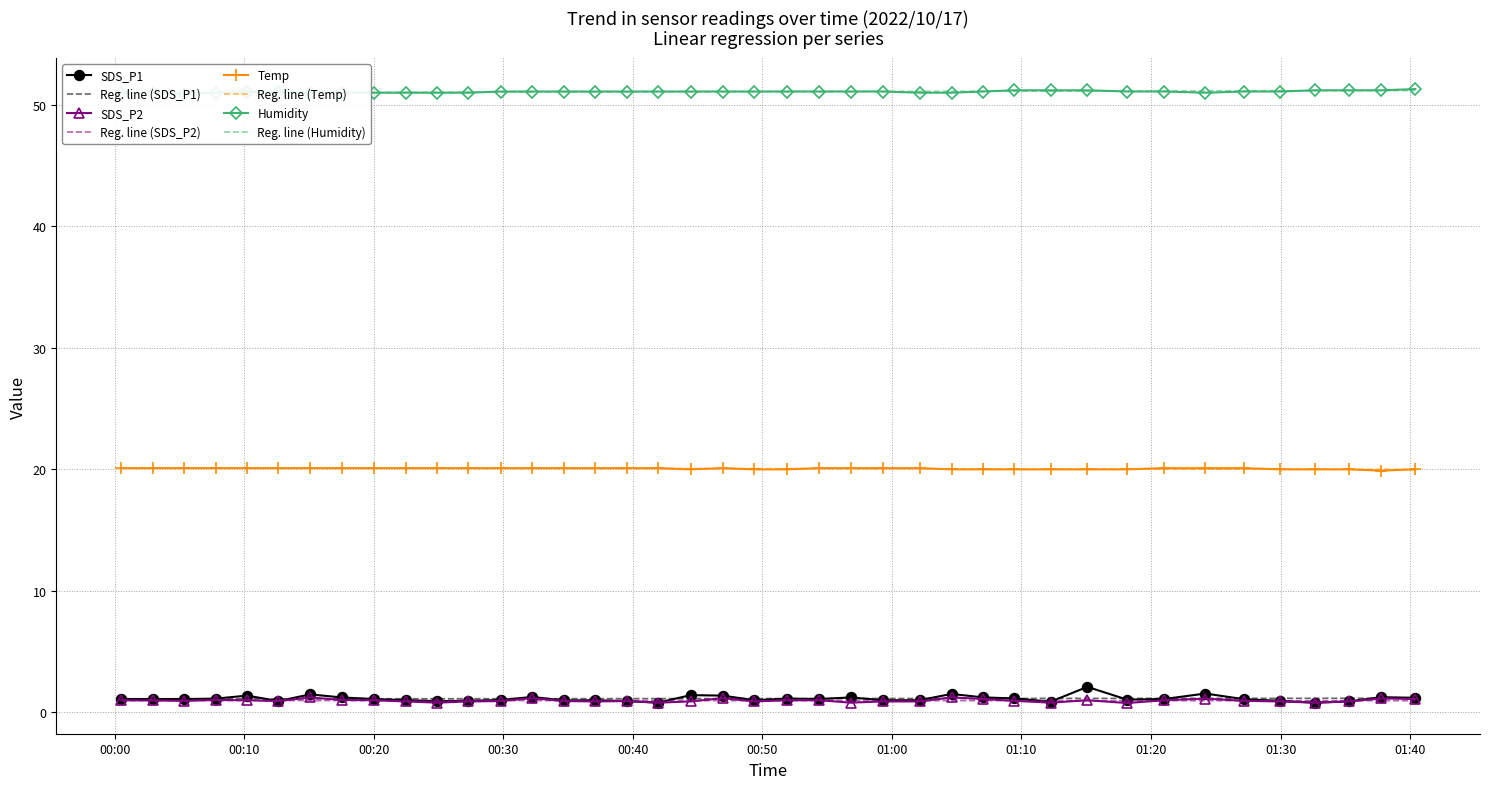

Is it true that Temp equals 20.1 at 2022/10/17 01:21:01?

True